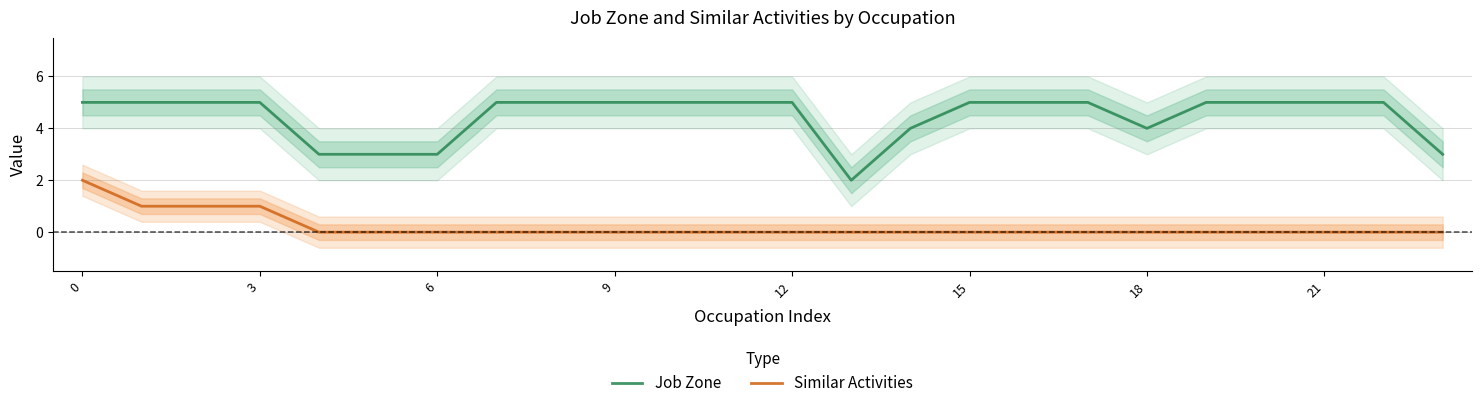

The value of Job Zone at 0 is 5. True or false?

True